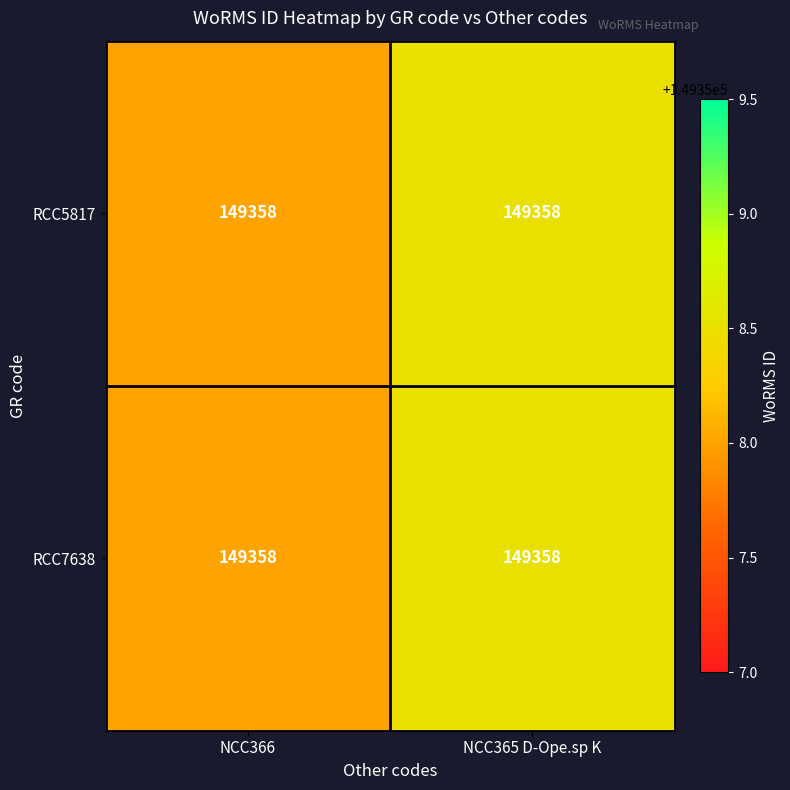

What is the difference between the RCC7638 values at NCC365 D-Ope.sp K and NCC366?

0.5